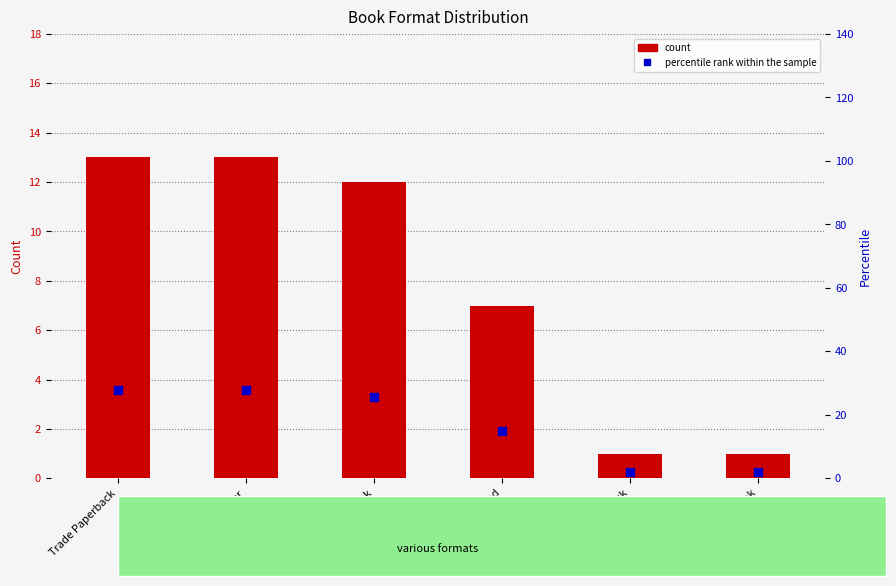

Which series contains the lowest Y value?

count